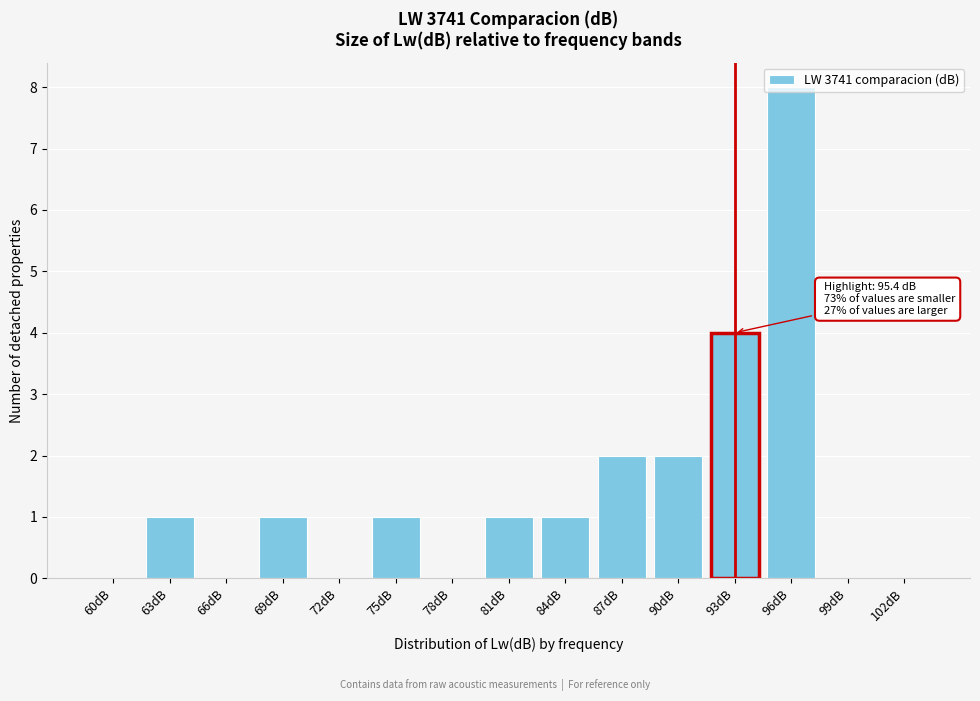

The chart shows a value of -4 at 78dB. True or false?

False